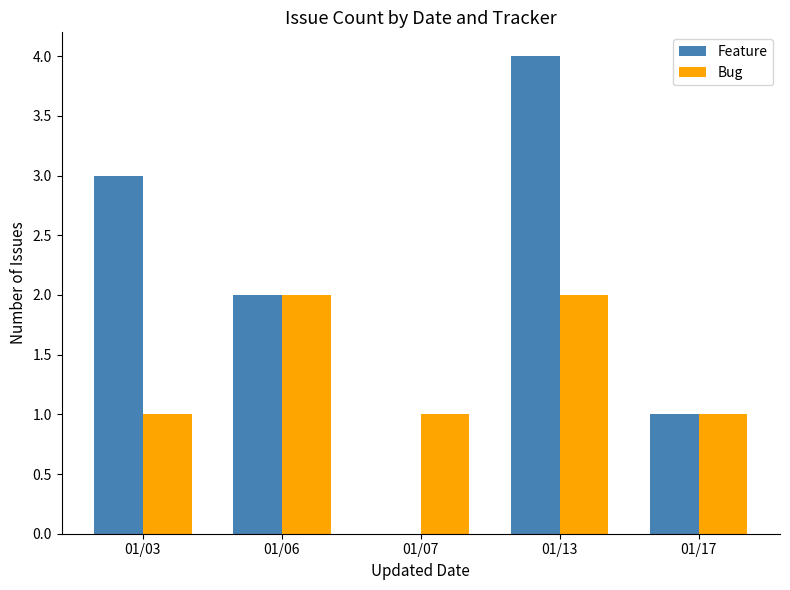

Are the bars grouped side by side (vs. stacked)?

Yes